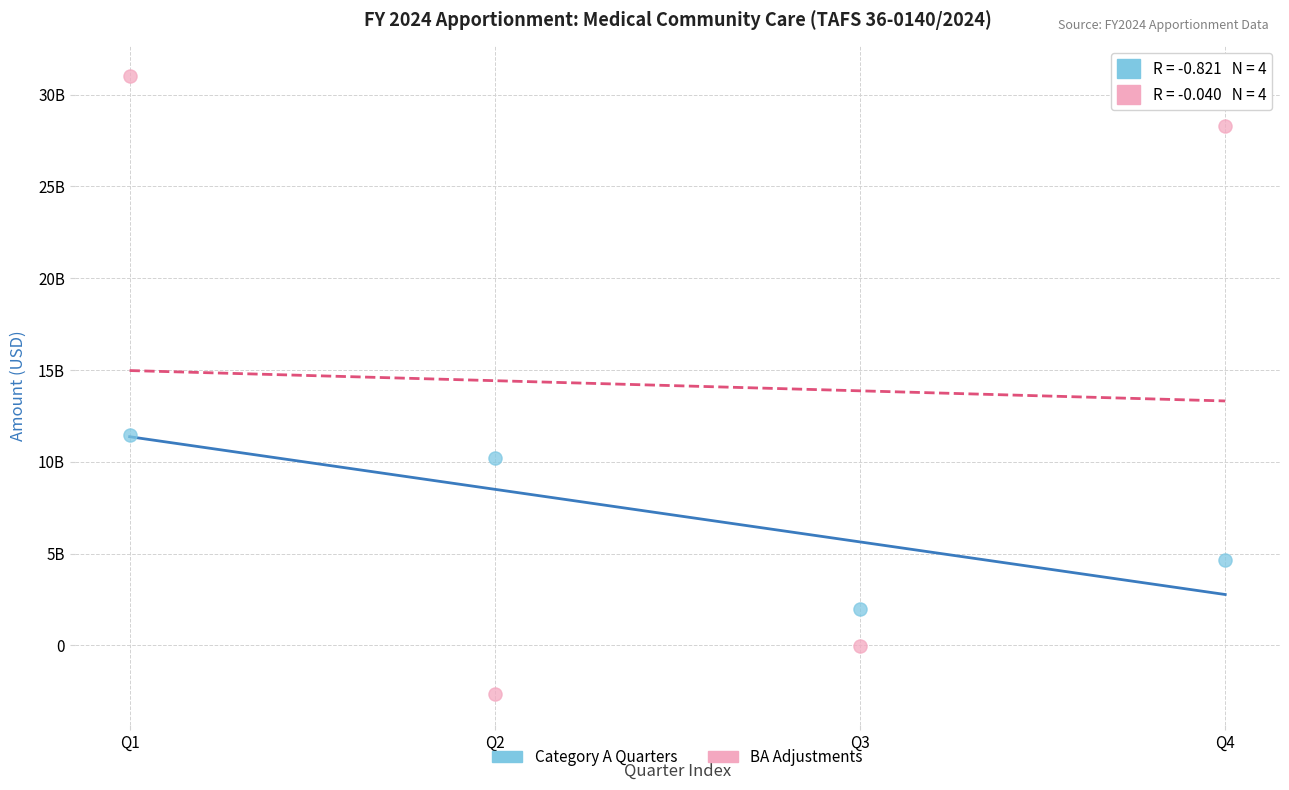

Which series reaches the minimum Y coordinate?

BA Adjustments